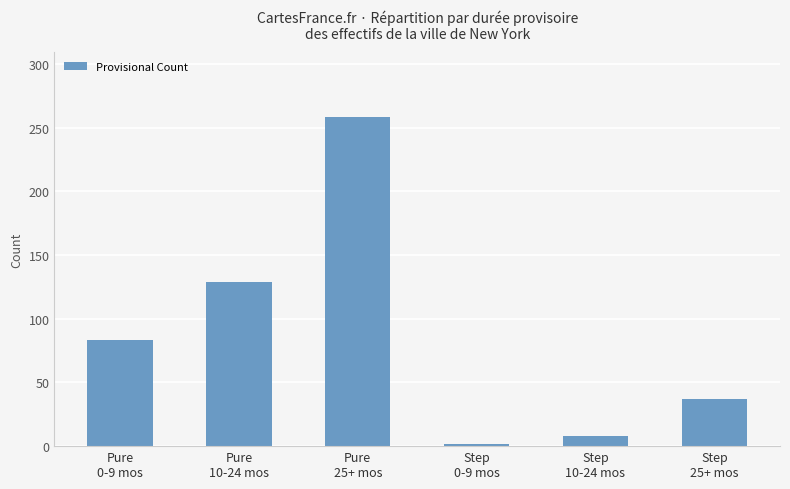

List the labels in order of value, largest first.

Pure
25+ mos, Pure
10-24 mos, Pure
0-9 mos, Step
25+ mos, Step
10-24 mos, Step
0-9 mos